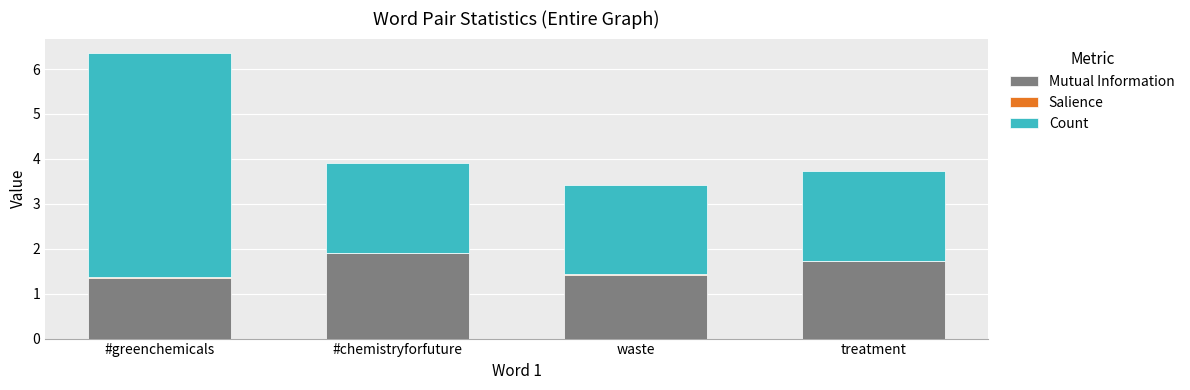

Is it true that Mutual Information equals 1.9 at #chemistryforfuture?

True